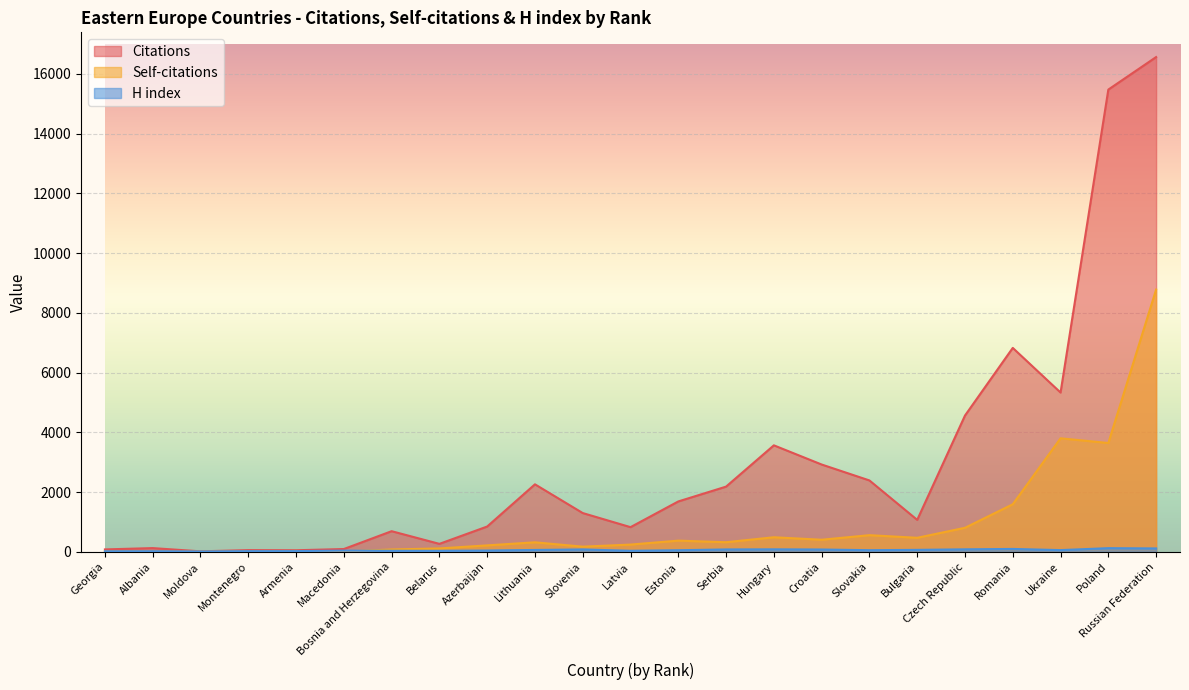

What is the value of the Self-citations point at the 7th from the left?

77